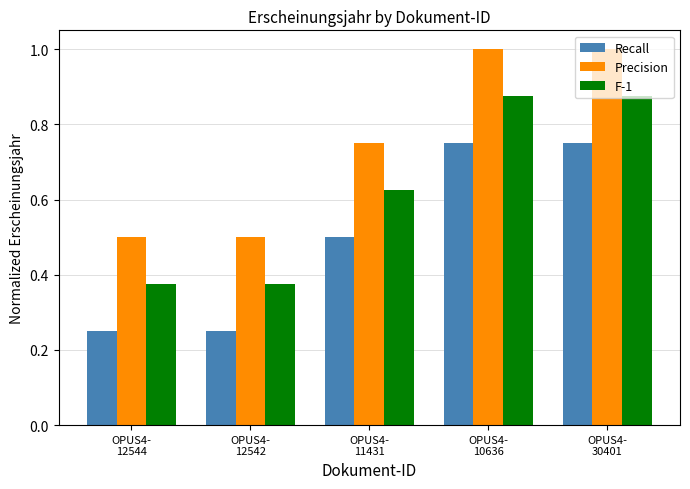

List the series in order of their overall mean, lowest first.

Recall, F-1, Precision